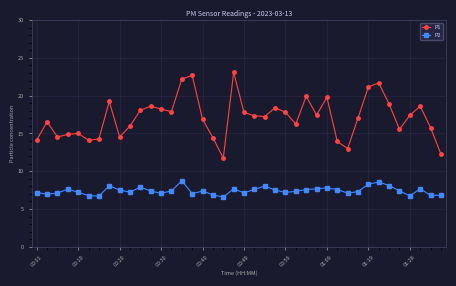

What is the sum of all P1 values?

684.1